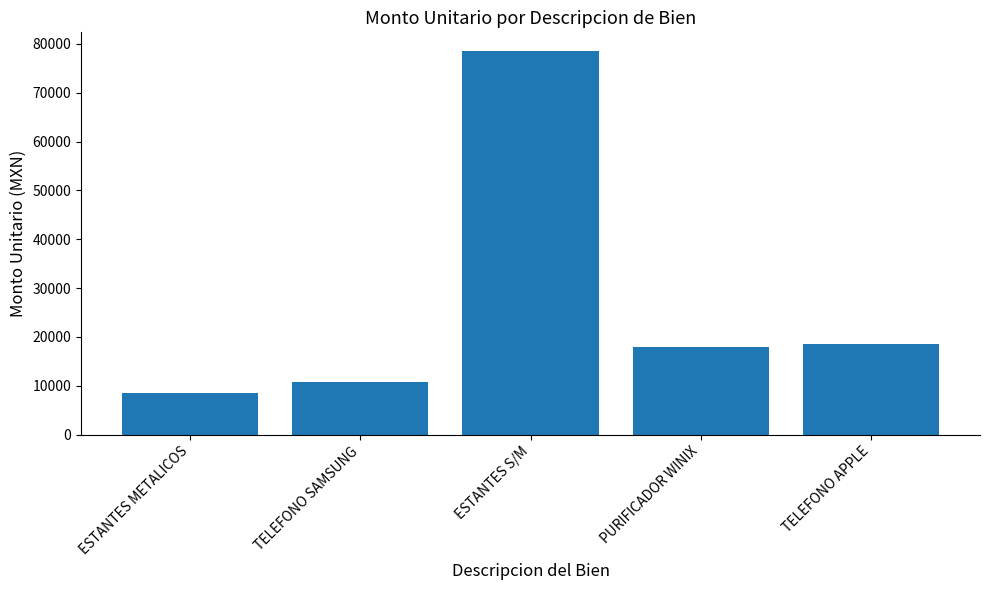

True or false: the data shows 17994.0 at PURIFICADOR WINIX.

True